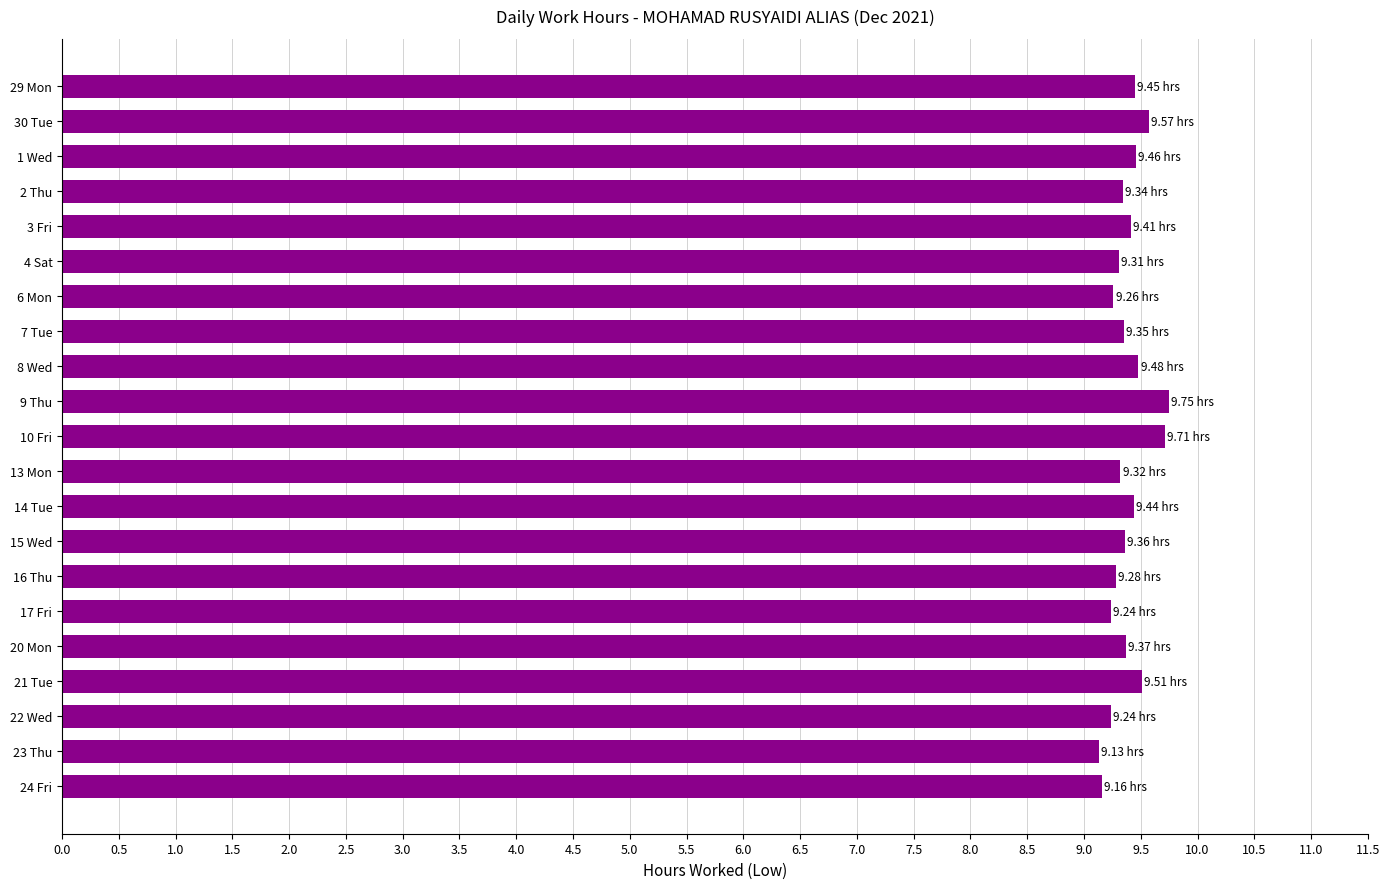

What is the difference between the maximum and minimum values?

0.6